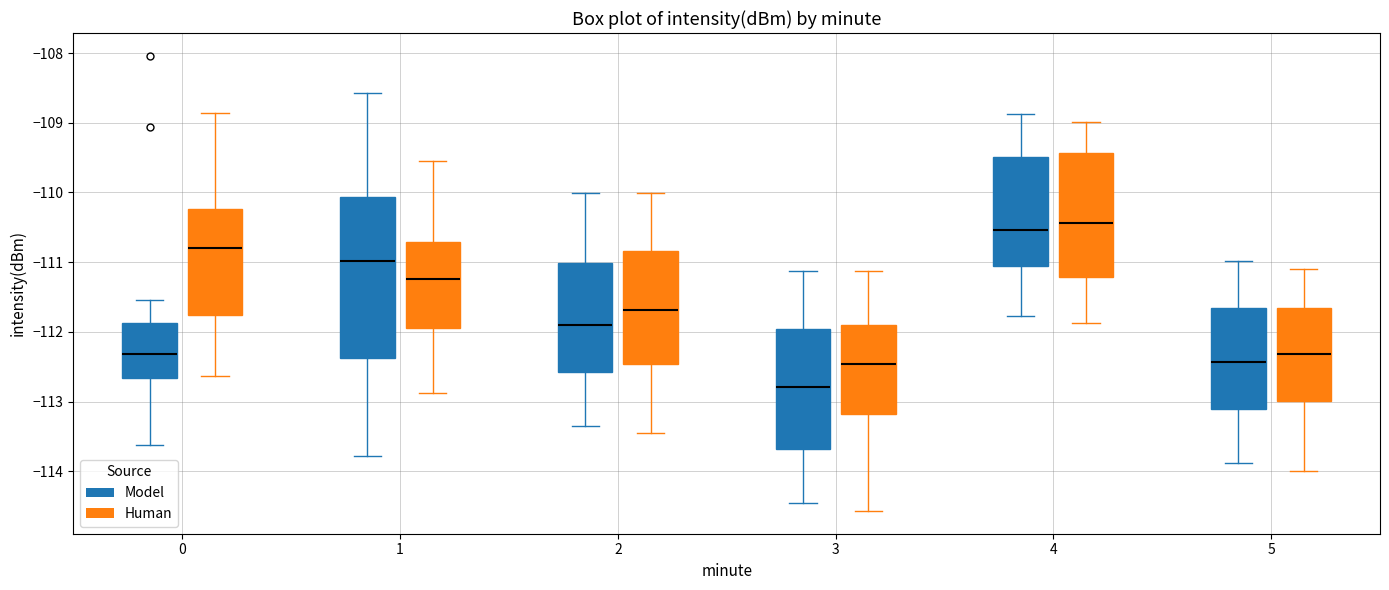

Reading left to right, transcribe this box plot: for each box, give where its median line is, the range the box spans, and where its two whiskers end, as read against the y-axis. The values are not printed on the chart, so give them approximately, as read against the axis.

0 (Model): median -112.3, box -112.7 to -111.9, whiskers -113.6 to -111.5
0 (Human): median -110.8, box -111.8 to -110.2, whiskers -112.6 to -108.9
1 (Model): median -111.0, box -112.4 to -110.1, whiskers -113.8 to -108.6
1 (Human): median -111.2, box -111.9 to -110.7, whiskers -112.9 to -109.5
2 (Model): median -111.9, box -112.6 to -111.0, whiskers -113.3 to -110.0
2 (Human): median -111.7, box -112.5 to -110.8, whiskers -113.5 to -110.0
3 (Model): median -112.8, box -113.7 to -112.0, whiskers -114.5 to -111.1
3 (Human): median -112.5, box -113.2 to -111.9, whiskers -114.6 to -111.1
4 (Model): median -110.5, box -111.0 to -109.5, whiskers -111.8 to -108.9
4 (Human): median -110.4, box -111.2 to -109.4, whiskers -111.9 to -109.0
5 (Model): median -112.4, box -113.1 to -111.7, whiskers -113.9 to -111.0
5 (Human): median -112.3, box -113.0 to -111.7, whiskers -114.0 to -111.1